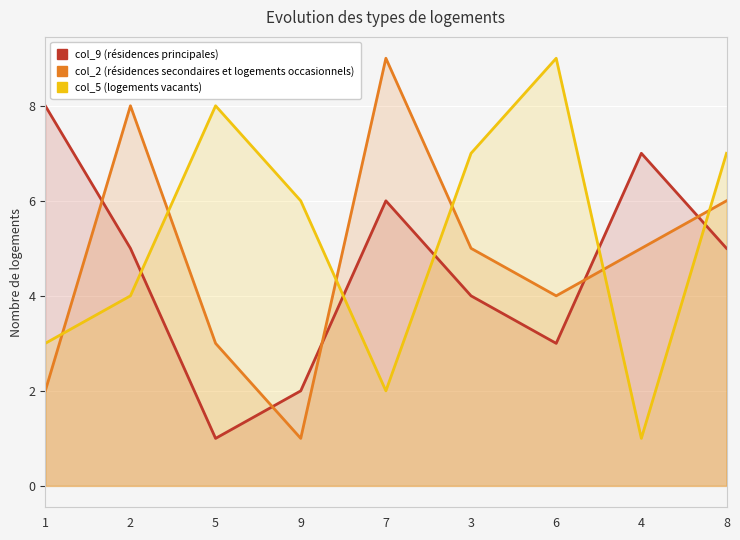

What is the difference between the highest and lowest values at 3?

3